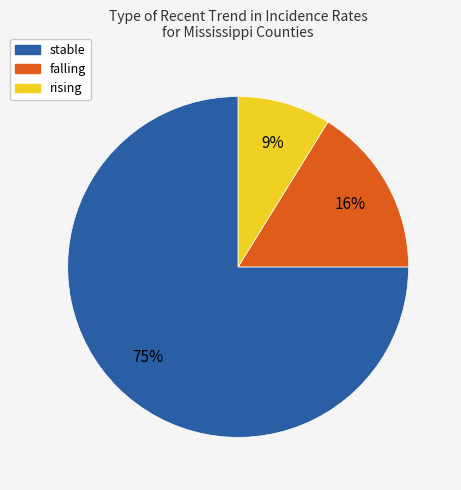

Do falling and stable together represent more than half of the pie?

Yes